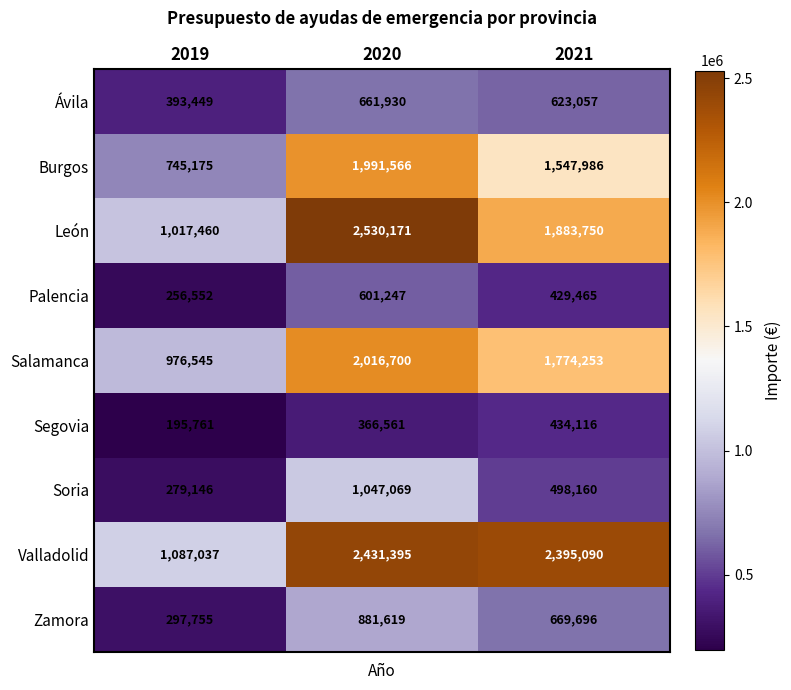

How many categories are shown in the chart?

3